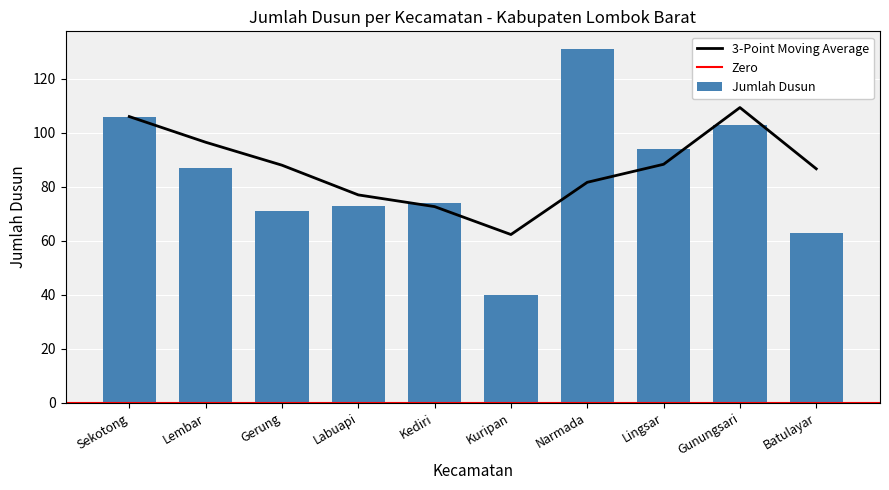

What is the difference between the maximum and minimum values?

91